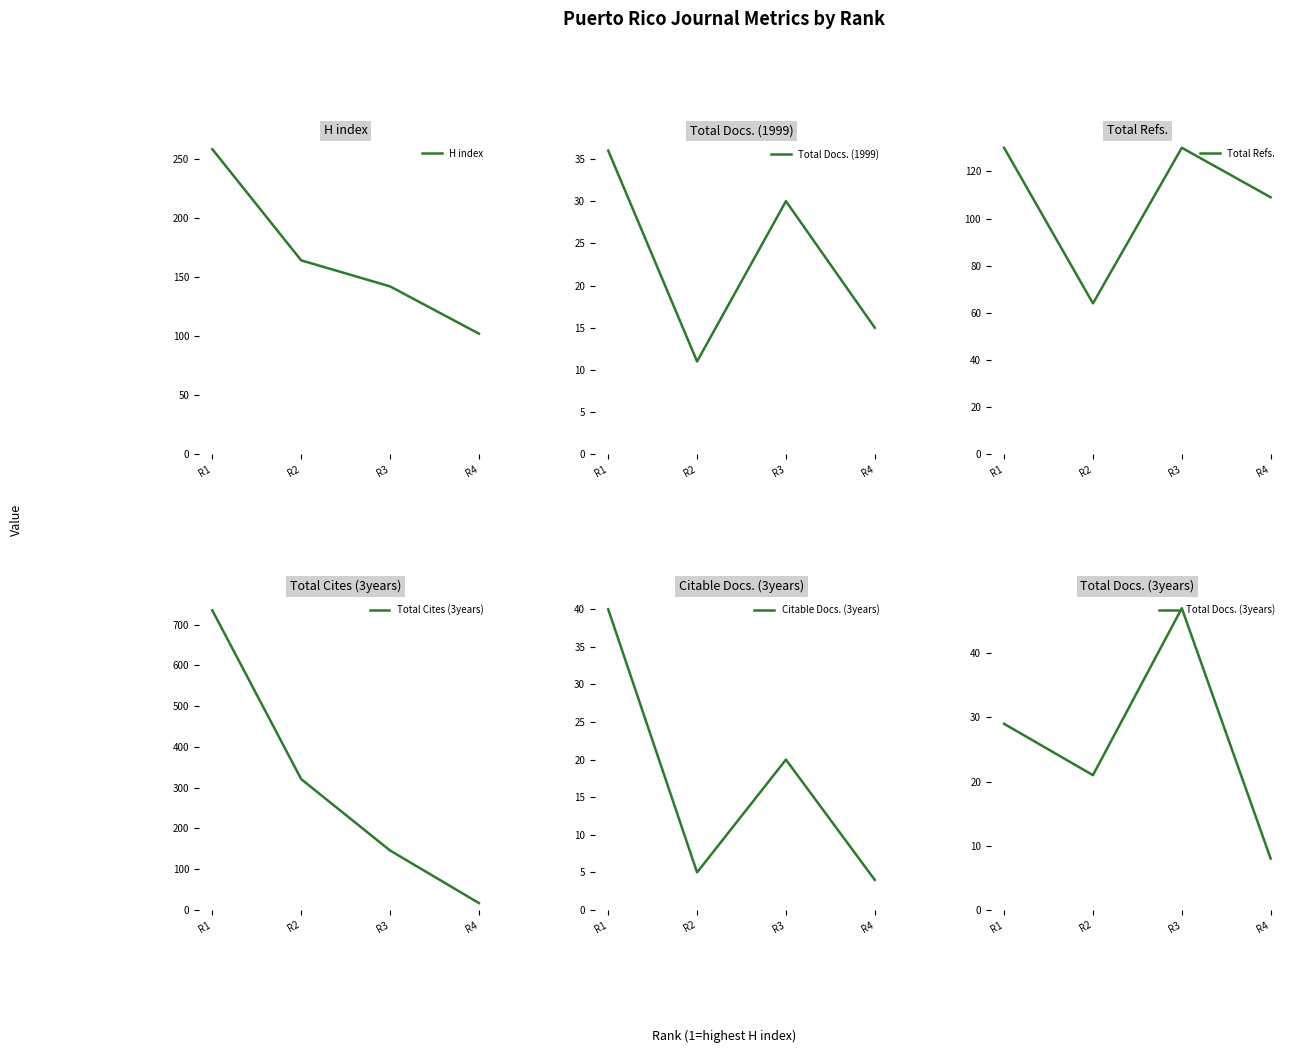

What is the value of the Total Cites (3years) point at the 3rd from the left?

146